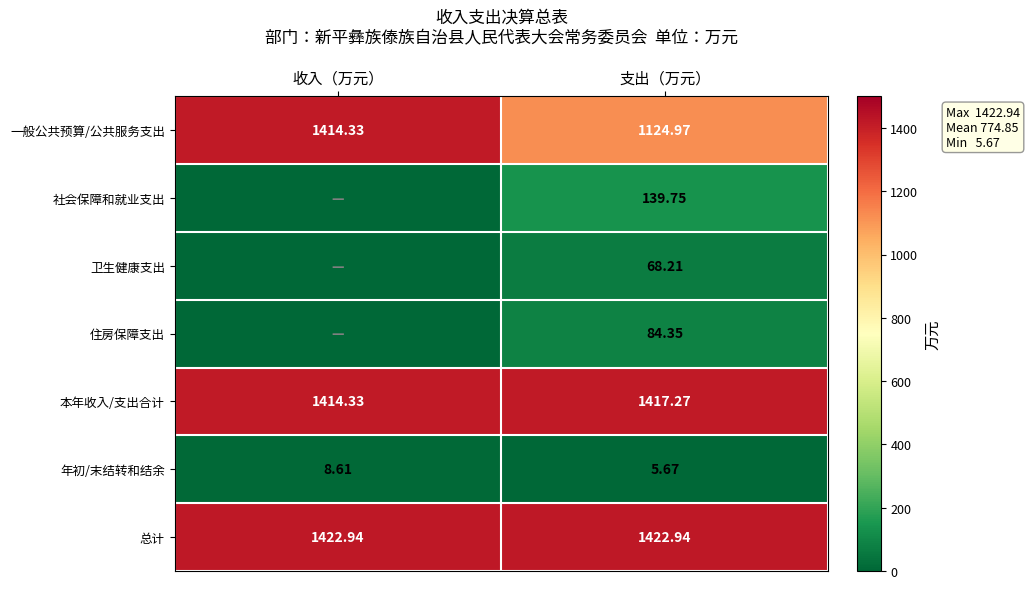

The 社会保障和就业支出 series shows 139.8 at 支出（万元）. True or false?

True